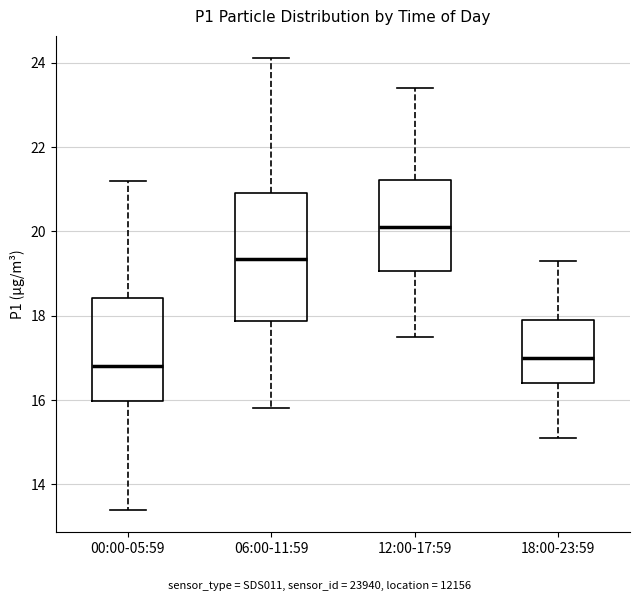

Which box has the highest median line?

12:00-17:59